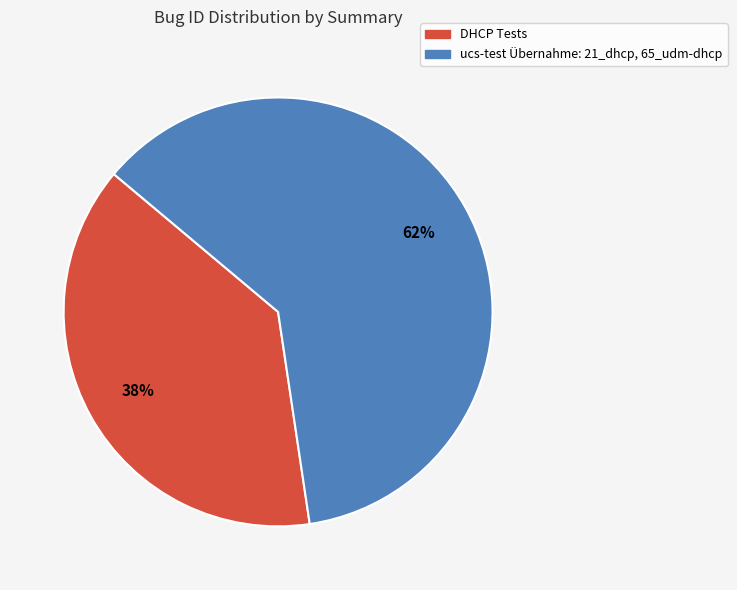

Count the number of slices in the pie.

2